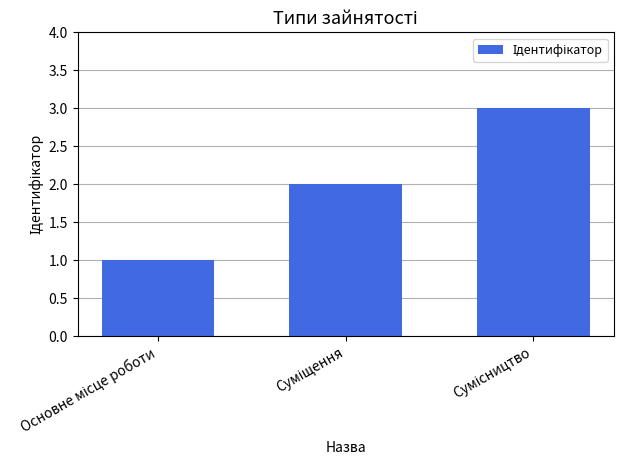

Does the chart contain stacked bars?

No